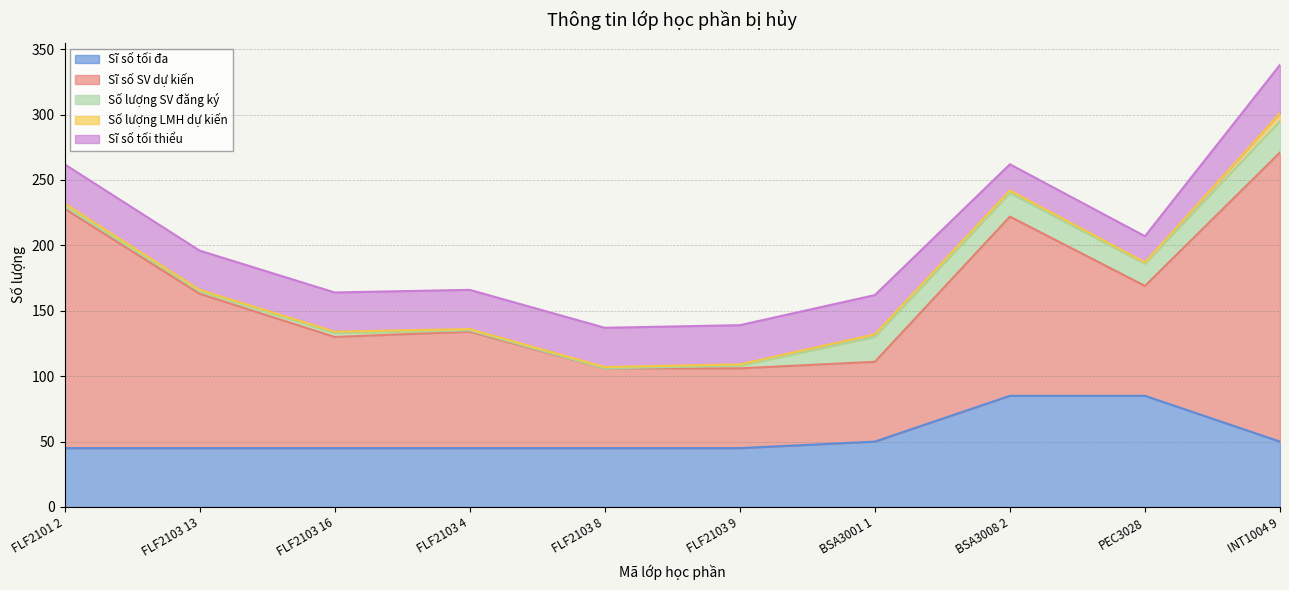

What is the label of the 10th point from the left?

INT1004 9